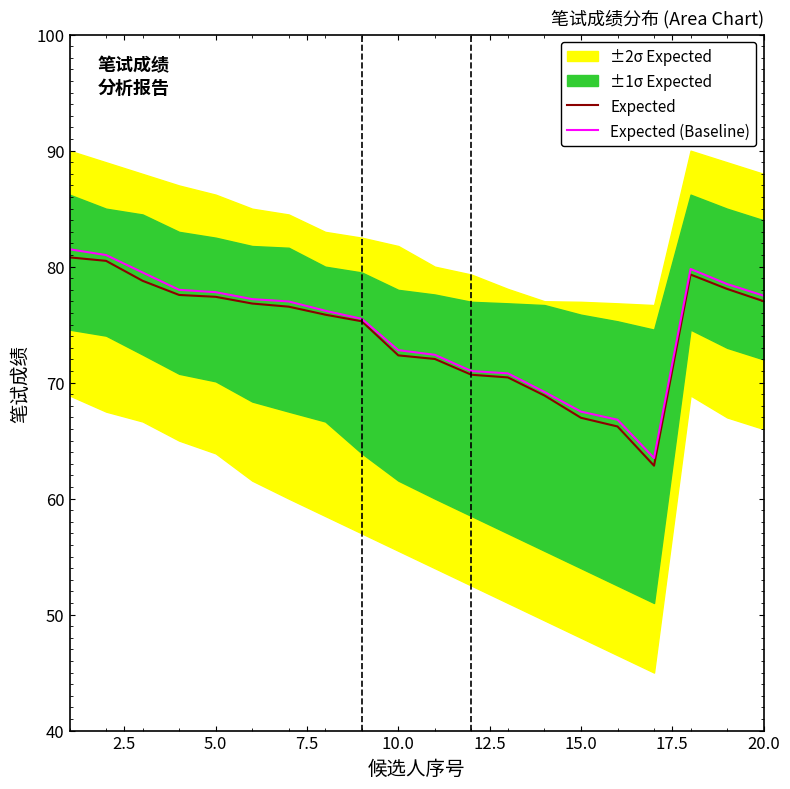

True or false: Expected (Baseline) has more than 1 interior local peaks.

False